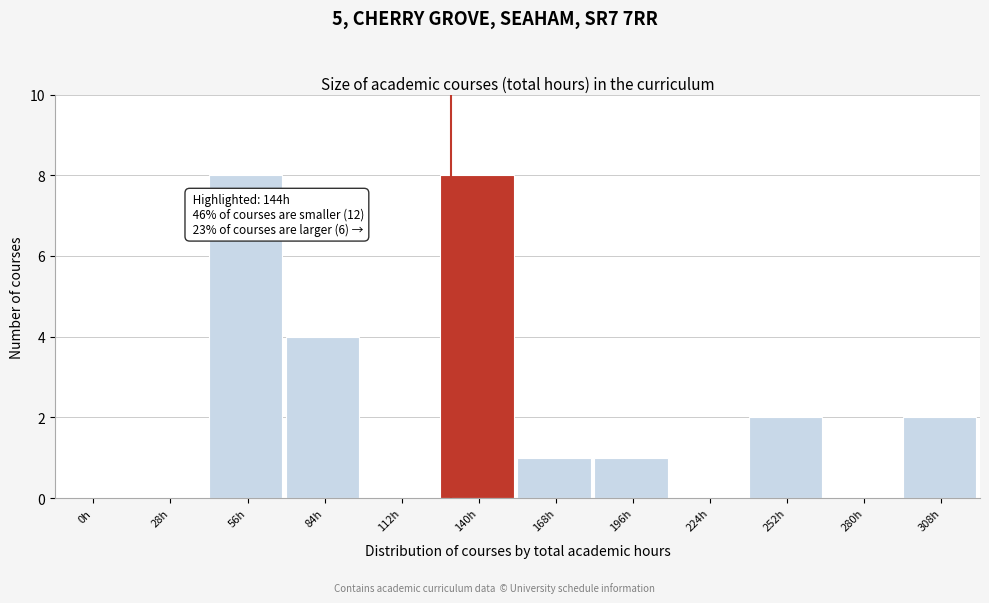

Reading left to right, list all the values displayed in this chart.

0h=0	28h=0	56h=8	84h=4	112h=0	140h=8	168h=1	196h=1	224h=0	252h=2	280h=0	308h=2